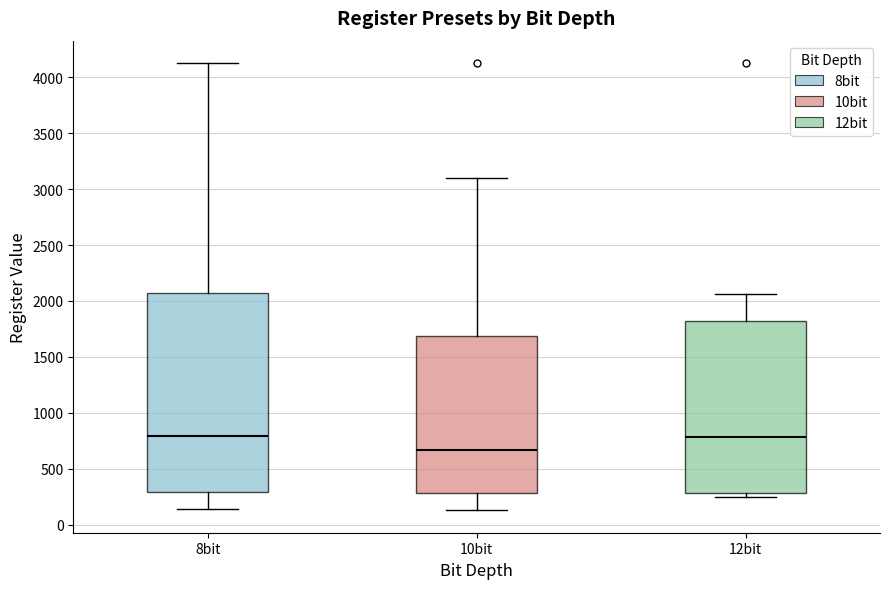

Reading left to right, transcribe this box plot: for each box, give where its median line is, the range the box spans, and where its two whiskers end, as read against the y-axis. The values are not printed on the chart, so give them approximately, as read against the axis.

8bit: median 800, box 300 to 2050, whiskers 150 to 4150
10bit: median 650, box 300 to 1700, whiskers 150 to 3100
12bit: median 800, box 300 to 1800, whiskers 250 to 2050